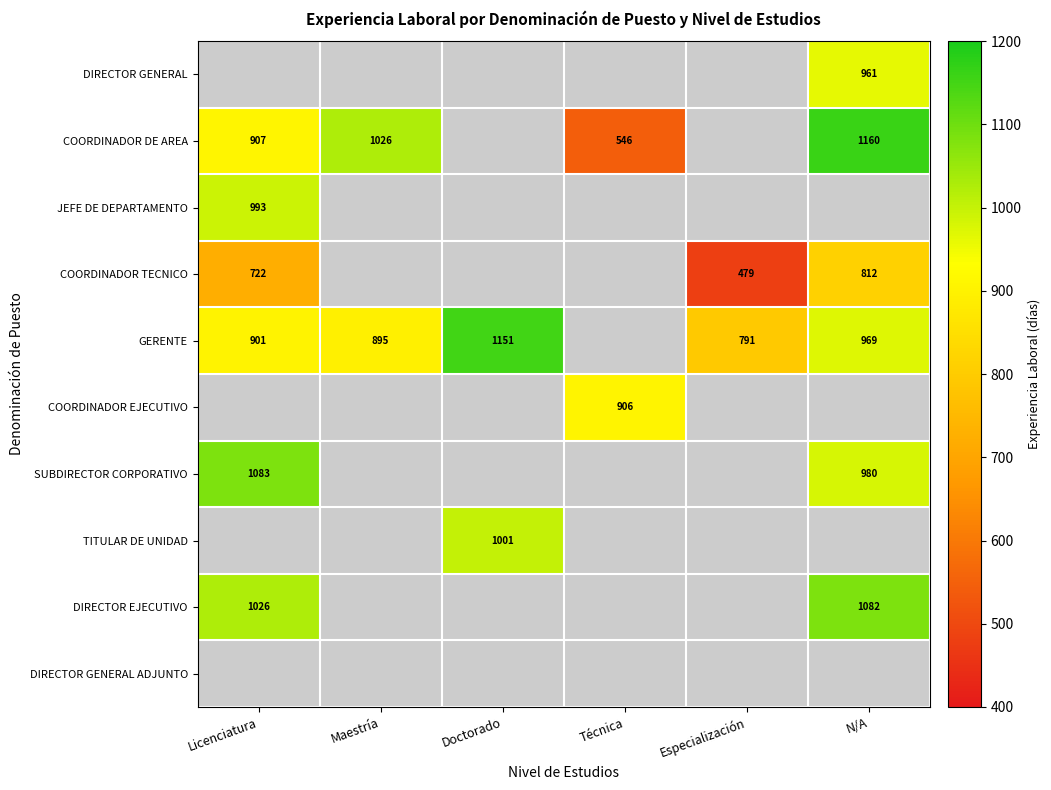

Is it true that COORDINADOR DE AREA equals 730 at Técnica?

False